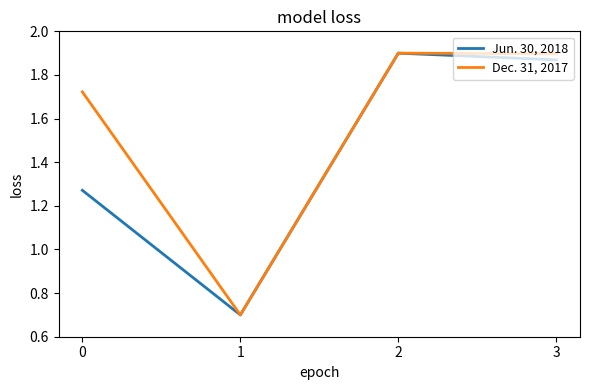

Is the value of Dec. 31, 2017 at 1 greater than the value of Jun. 30, 2018 at 0?

No